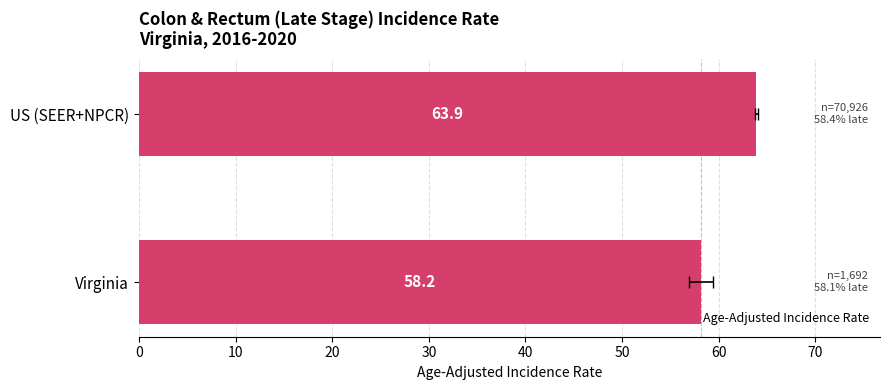

How many values are below 63?

1